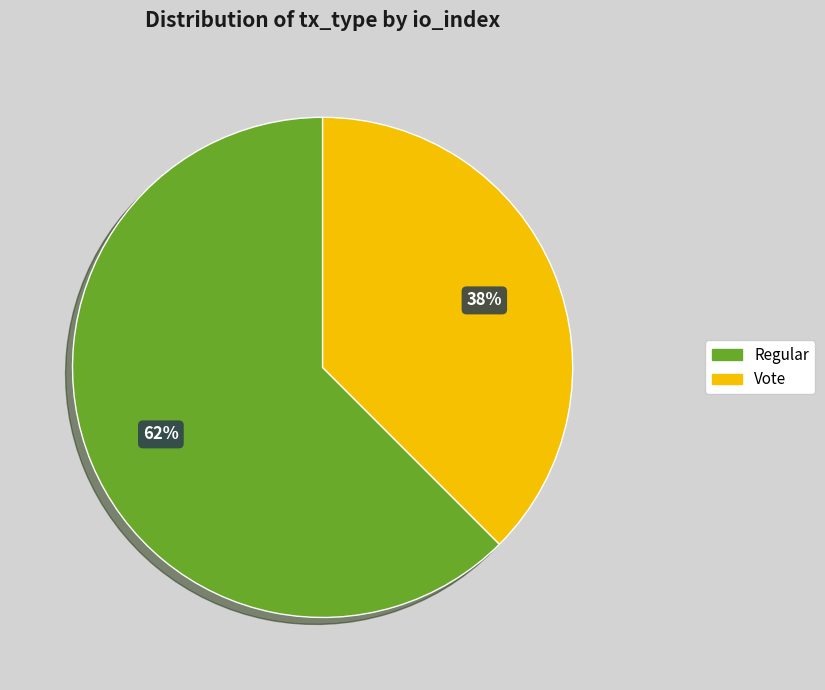

Is there any slice that represents more than half of the pie?

Yes